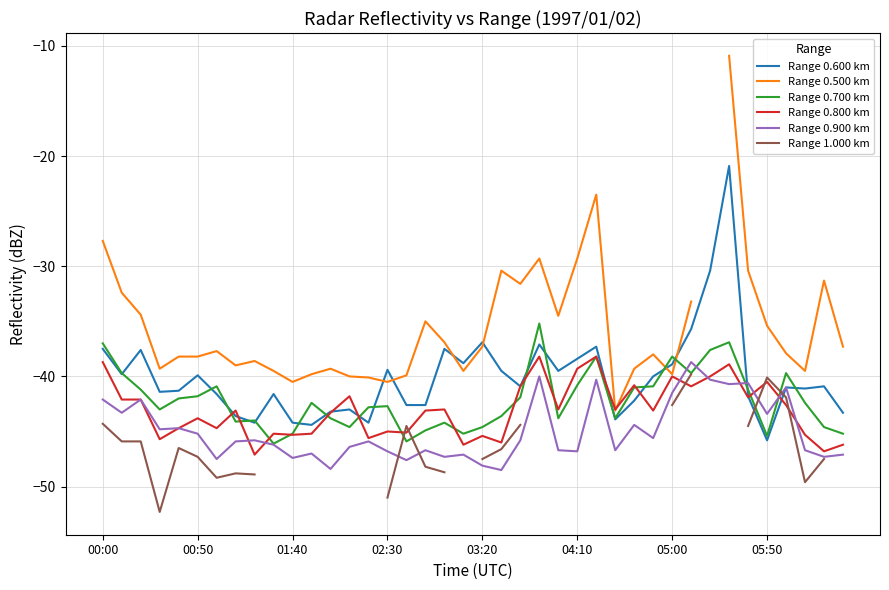

Is the value of Range 0.900 km at 00:00 greater than the value of Range 0.800 km at 03:20?

Yes